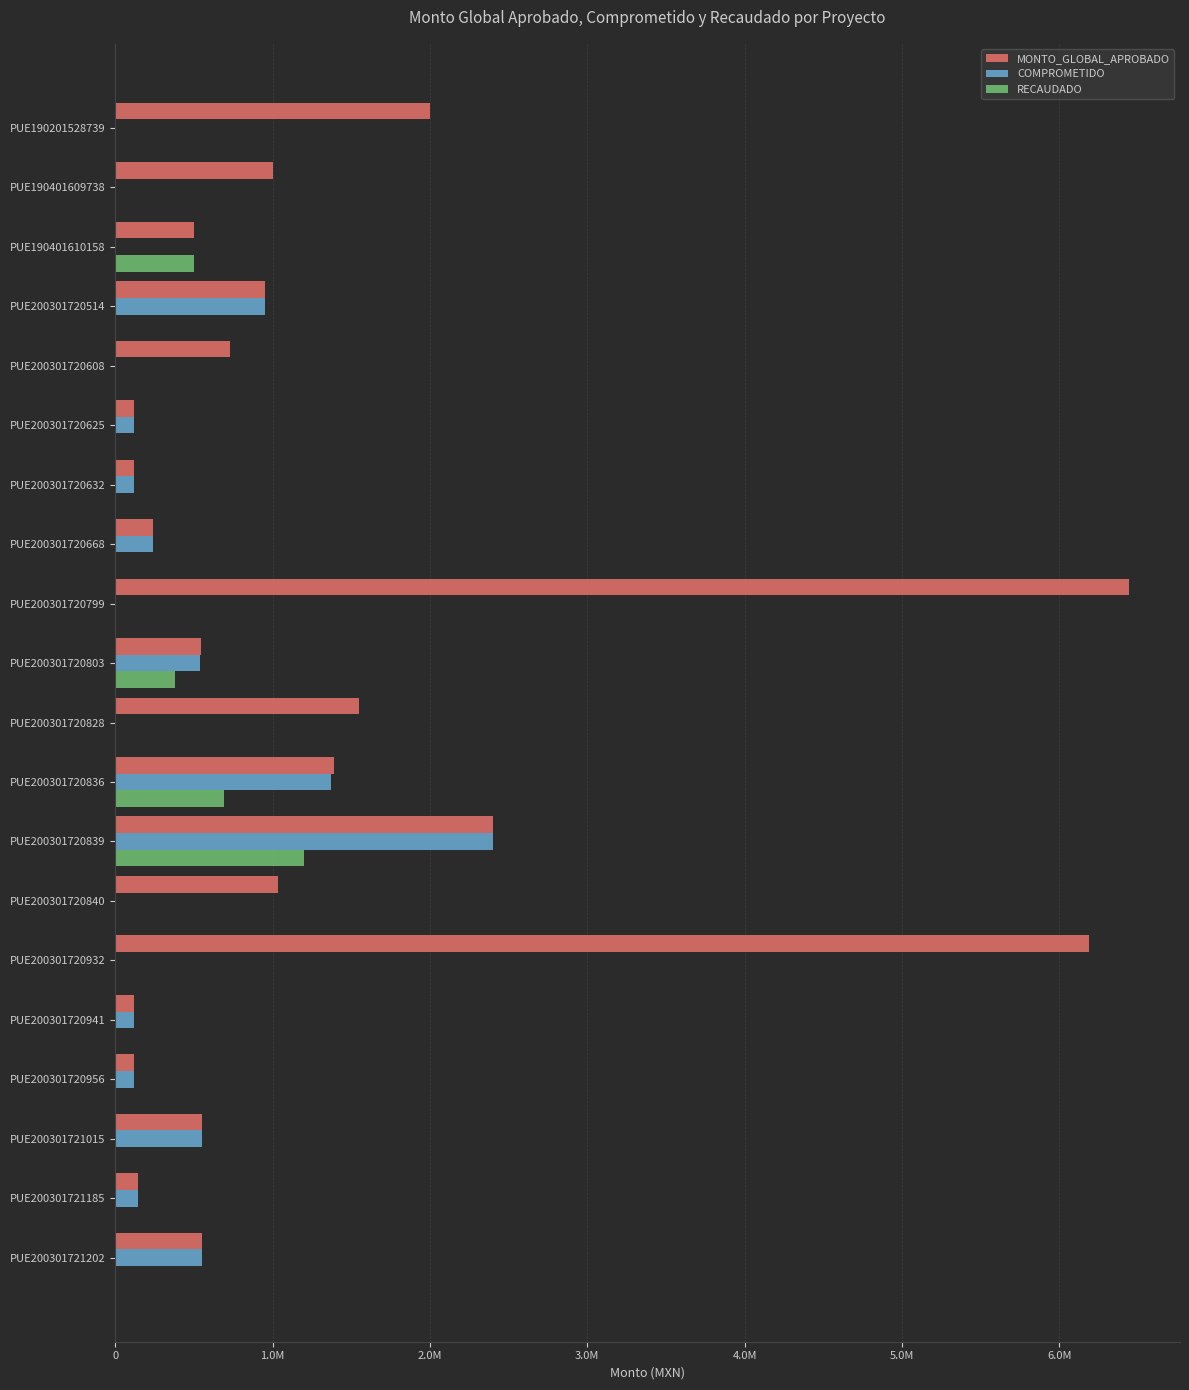

What are all the series names shown in the legend?

MONTO_GLOBAL_APROBADO, COMPROMETIDO, RECAUDADO